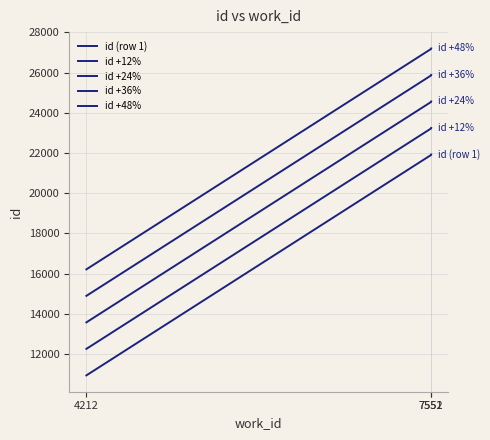

What is the difference between the highest and lowest values at 7552?

5274.2